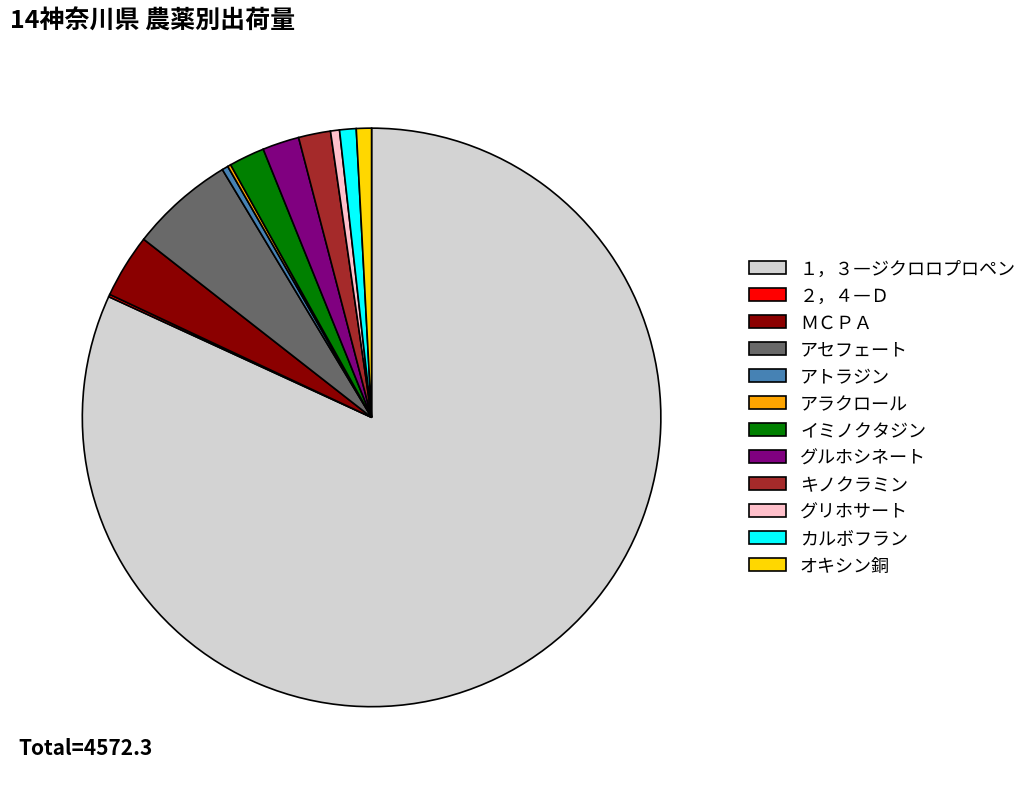

True or false: カルボフラン accounts for 1% of the total.

True